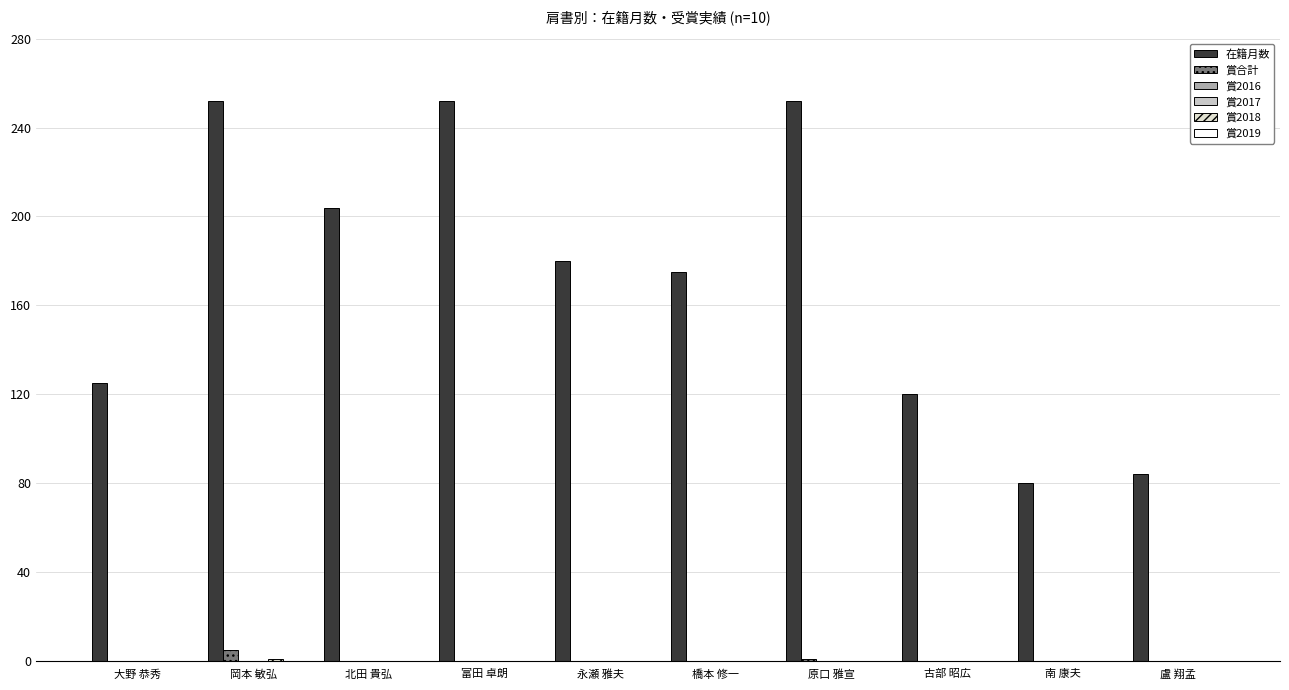

How many bars are there in each group?

6